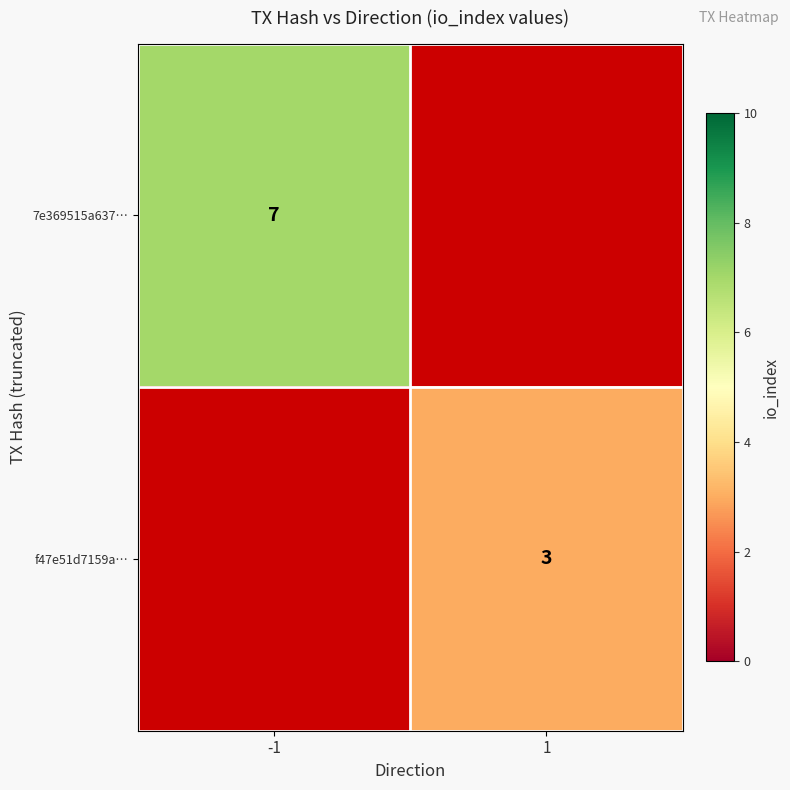

Between -1 and 1, which is larger?

1